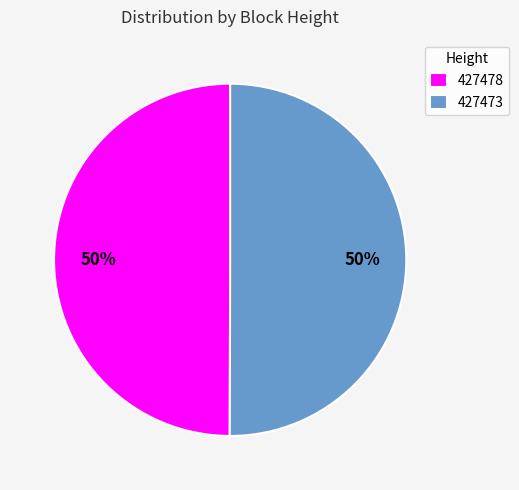

Is the sum of 427473 and 427478 greater than half?

Yes